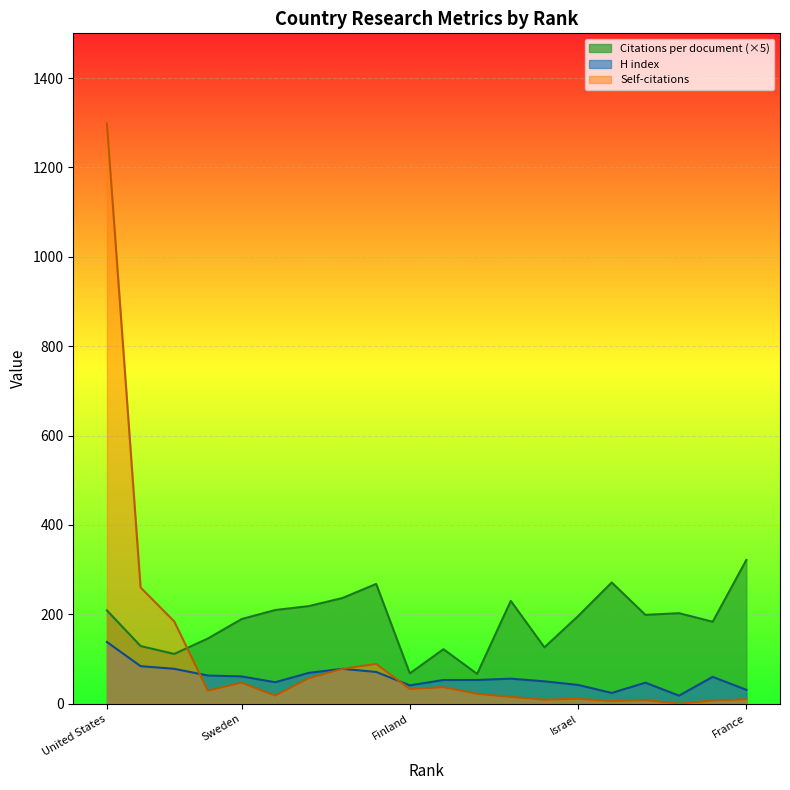

Reading left to right, transcribe all the data shown in this chart.

Citations per document: United States=208.8	United Kingdom=128.9	Germany=111.3	Canada=145.9	Sweden=189.3	Norway=209.6	Turkey=218.4	Italy=236.5	Japan=268.0	Finland=67.8	Denmark=121.9	Greece=66.7	Switzerland=230.0	Belgium=126.0	Israel=196.0	Austria=271.2	Australia=198.8	South Africa=202.5	Netherlands=183.4	France=321.6
H index: United States=138.0	United Kingdom=84.0	Germany=78.0	Canada=63.0	Sweden=61.0	Norway=48.0	Turkey=69.0	Italy=78.0	Japan=71.0	Finland=41.0	Denmark=53.0	Greece=53.0	Switzerland=56.0	Belgium=50.0	Israel=42.0	Austria=24.0	Australia=47.0	South Africa=18.0	Netherlands=60.0	France=31.0
Self-citations: United States=1298.0	United Kingdom=260.0	Germany=184.0	Canada=29.0	Sweden=47.0	Norway=18.0	Turkey=57.0	Italy=78.0	Japan=89.0	Finland=33.0	Denmark=37.0	Greece=22.0	Switzerland=15.0	Belgium=9.0	Israel=11.0	Austria=6.0	Australia=8.0	South Africa=0.0	Netherlands=7.0	France=10.0